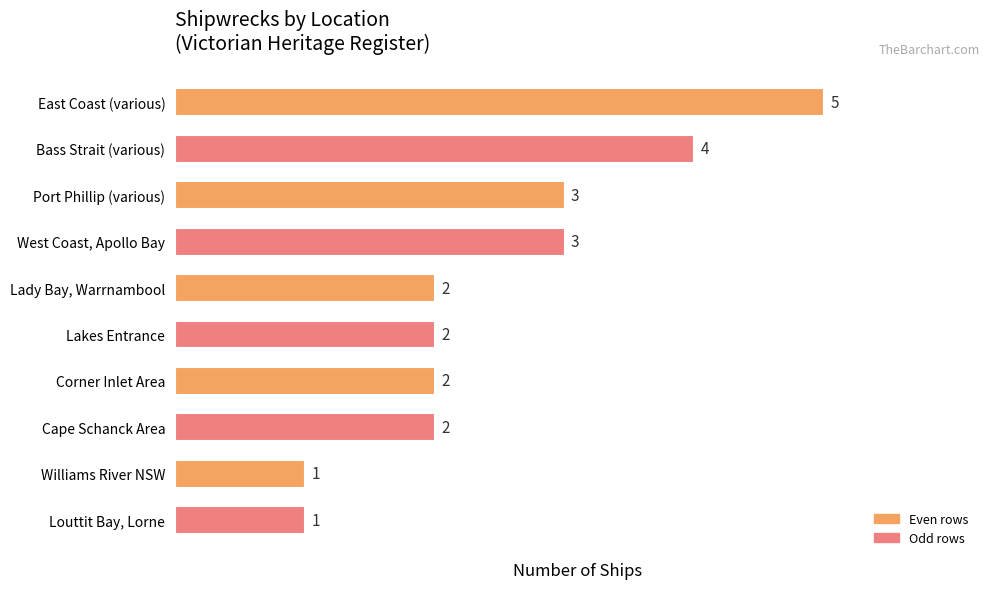

What is the ratio of the value at West Coast, Apollo Bay to the value at Bass Strait (various)?

0.8